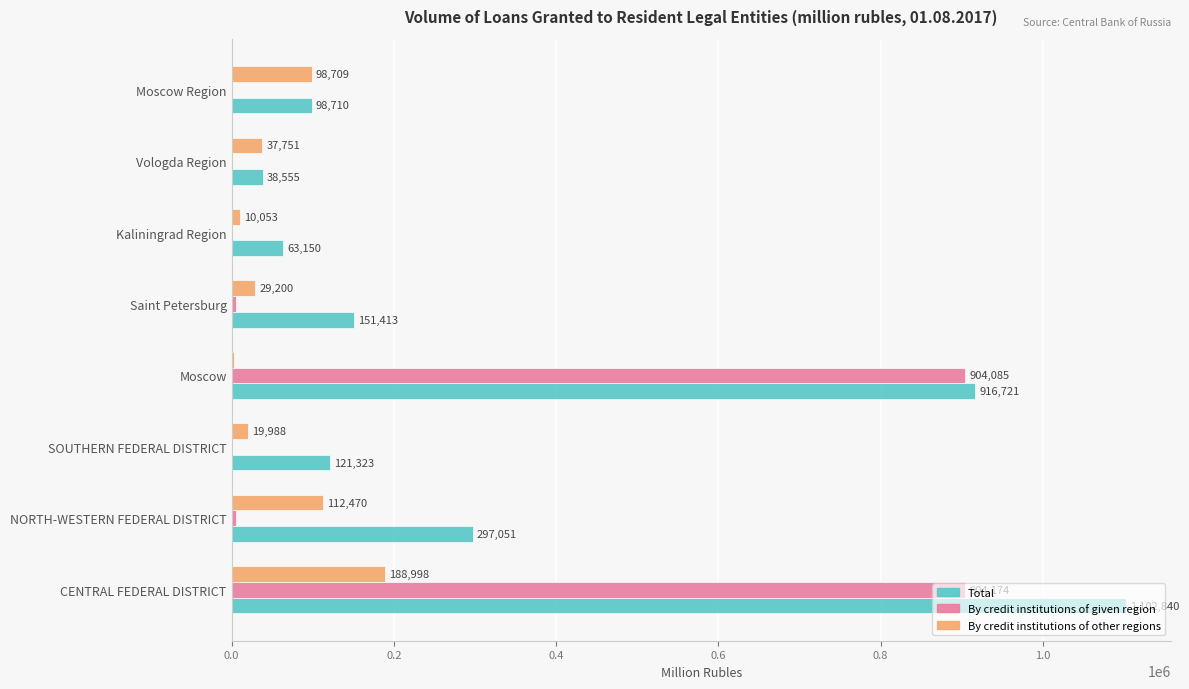

Which series changed the most between NORTH-WESTERN FEDERAL DISTRICT and Kaliningrad Region?

Total